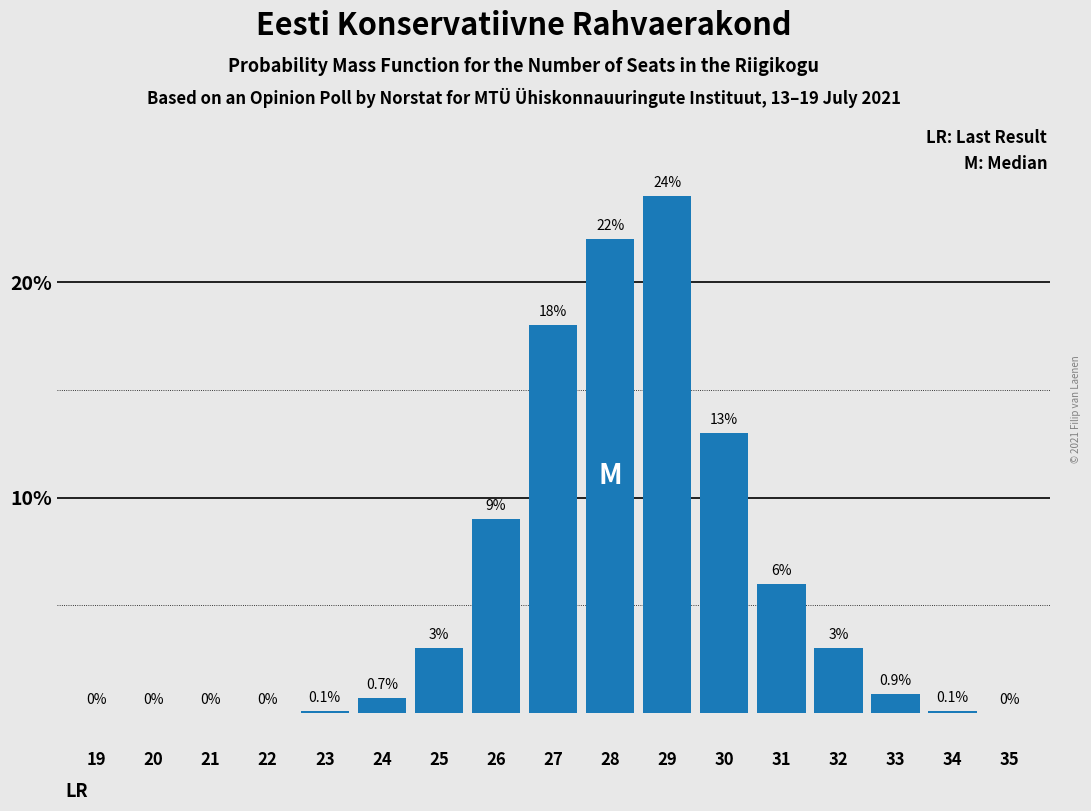

Reading right to left, what are all the values shown in this chart?

35=0.0	34=0.1	33=0.9	32=3.0	31=6.0	30=13.0	29=24.0	28=22.0	27=18.0	26=9.0	25=3.0	24=0.7	23=0.1	22=0.0	21=0.0	20=0.0	19=0.0